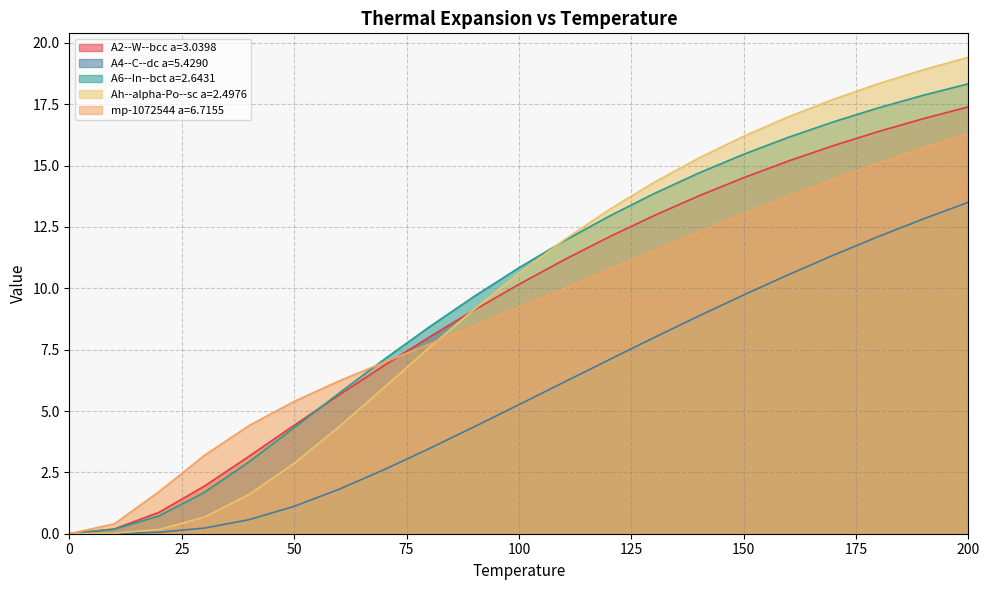

Is it true that A4--C--dc a=5.4290 equals 6.2 at 110?

True